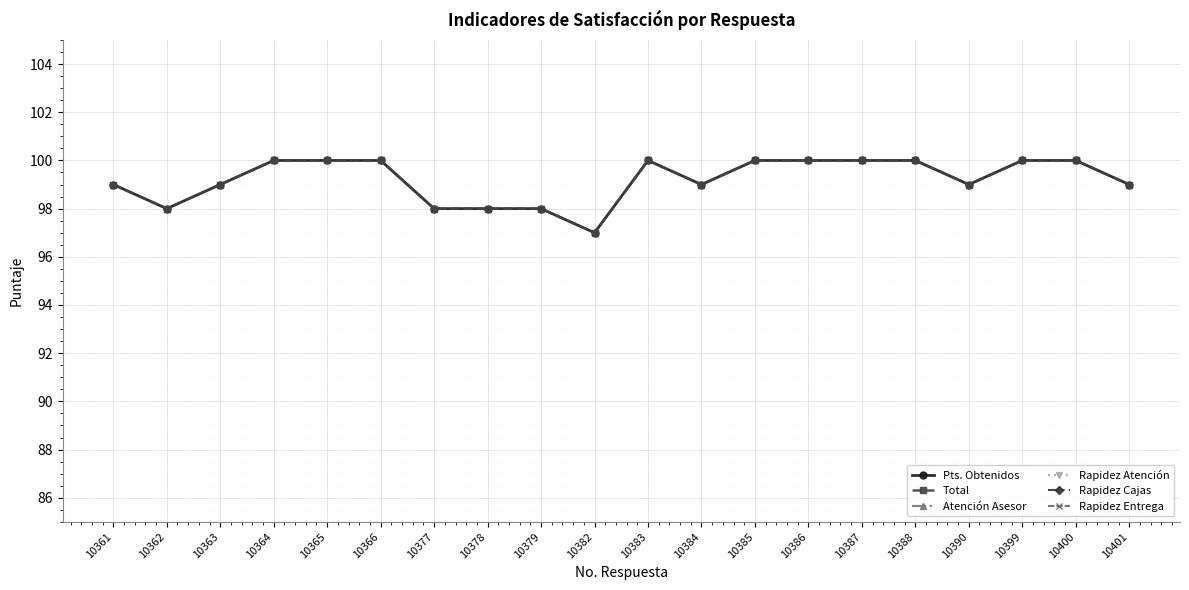

What is the value of the Atención Asesor point at the 18th from the left?

10